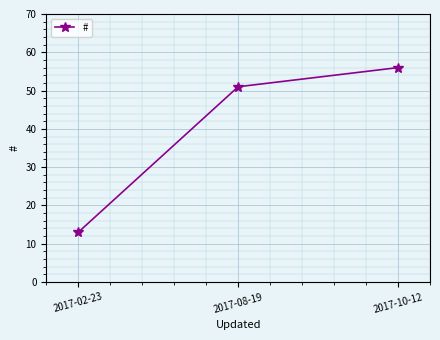

How many values are below 51?

1